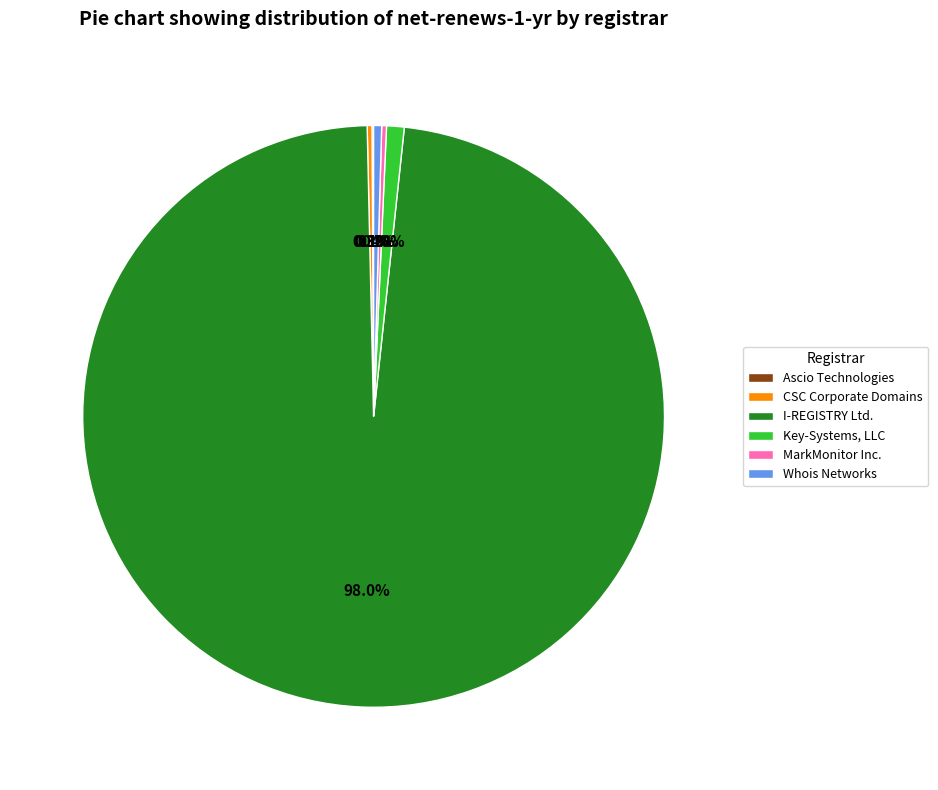

What is the largest slice in the pie chart?

I-REGISTRY Ltd.